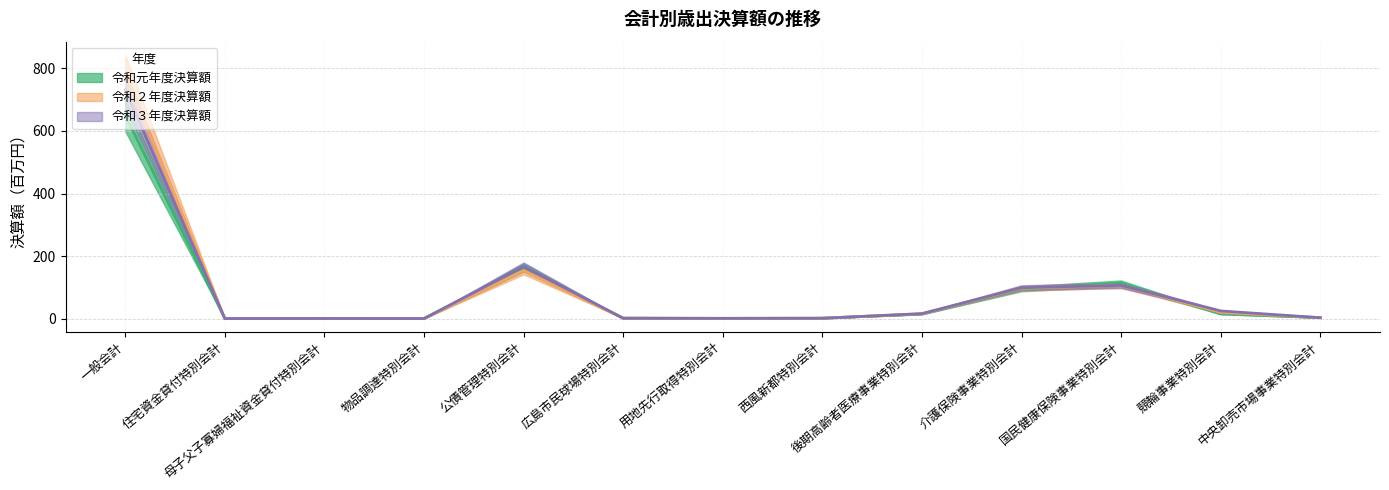

What is the difference between the maximum and minimum values in the 令和元年度決算額 series?

650.9